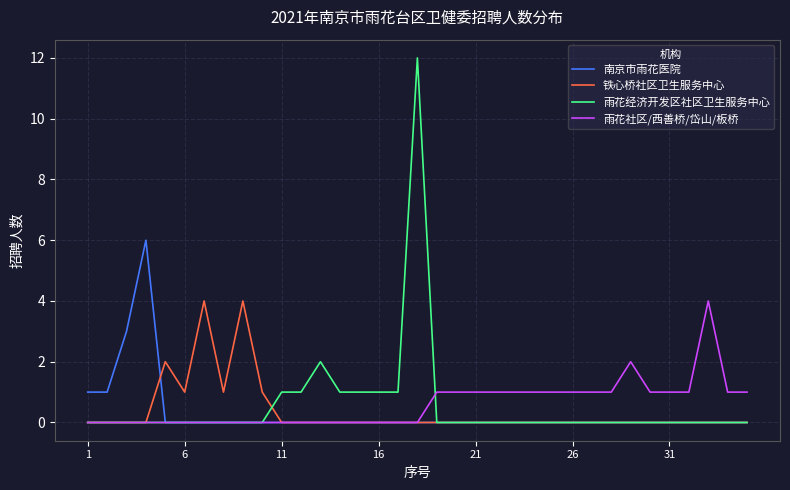

What is the maximum value for 铁心桥社区卫生服务中心?

4